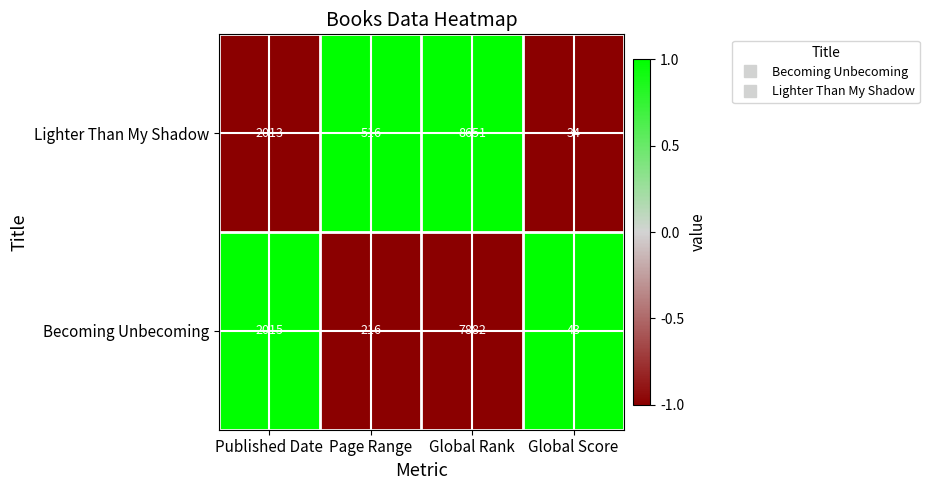

Which series has the largest total across all categories?

Lighter Than My Shadow